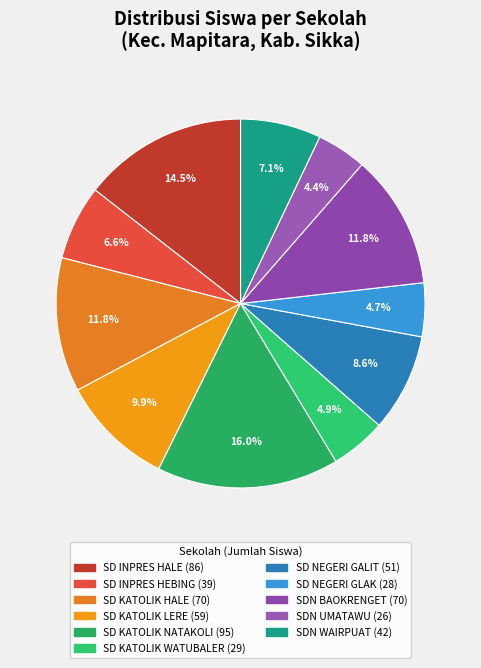

What is the ratio of the value at SD KATOLIK NATAKOLI to the value at SD INPRES HEBING?

2.4